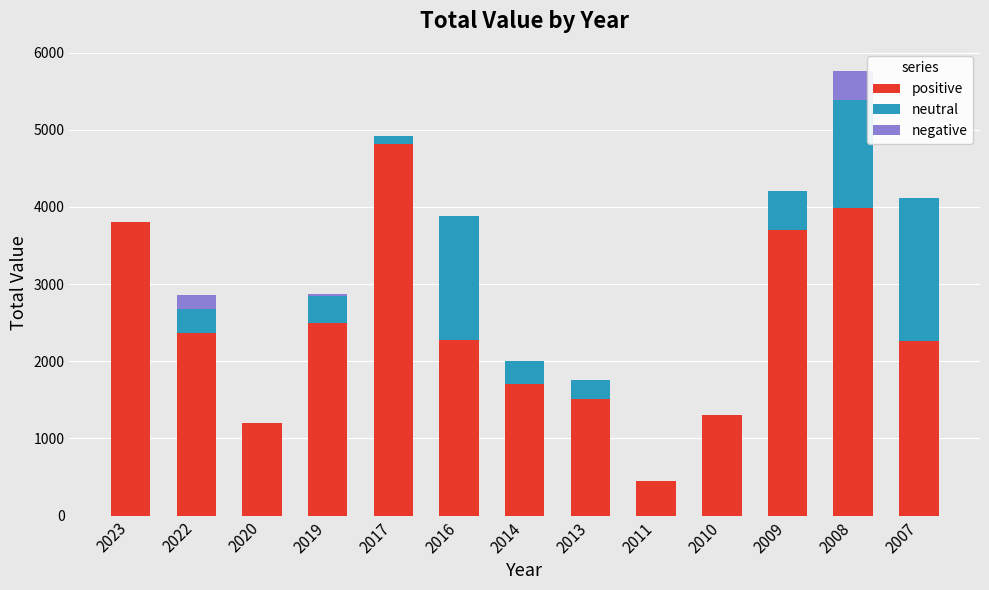

What is the highest value of the positive series?

4810